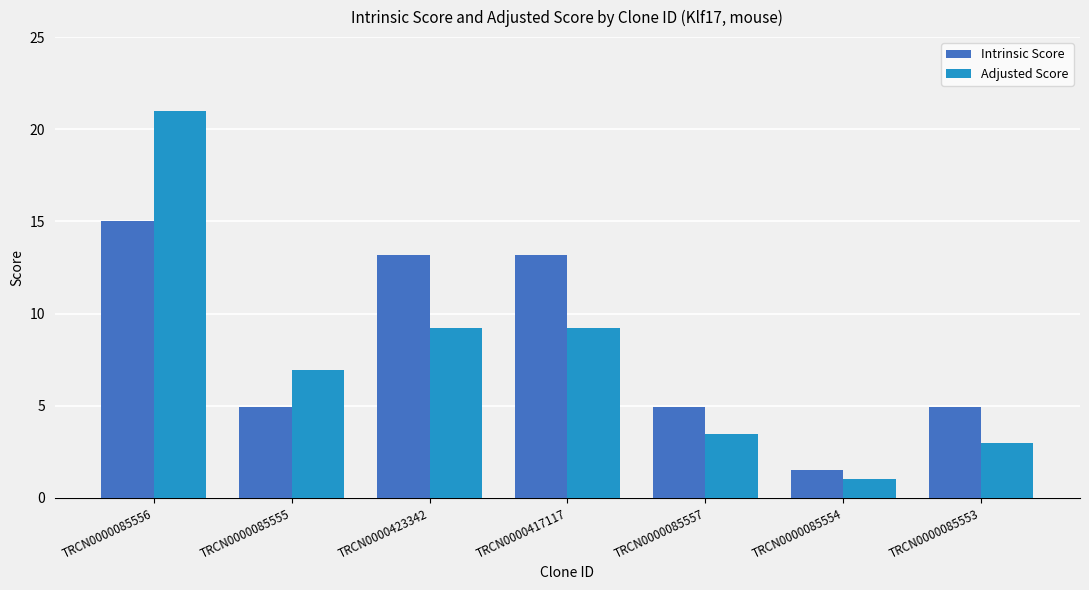

What is the maximum value for Intrinsic Score?

15.0